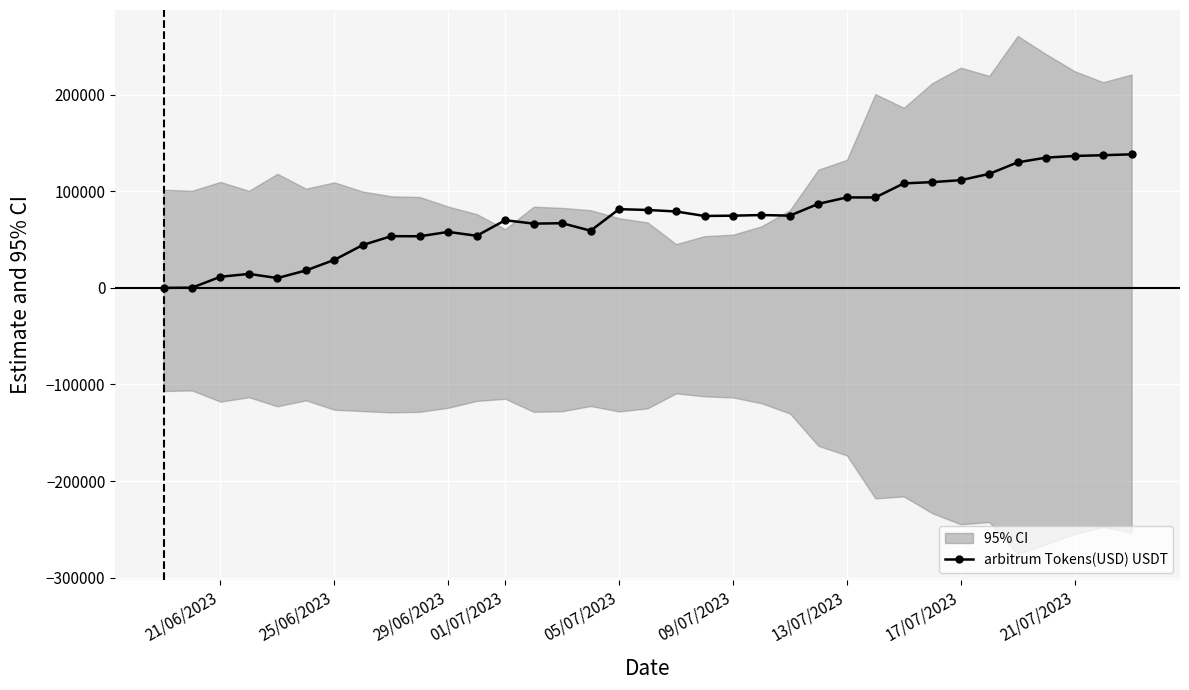

How many categories are shown in the chart?

35